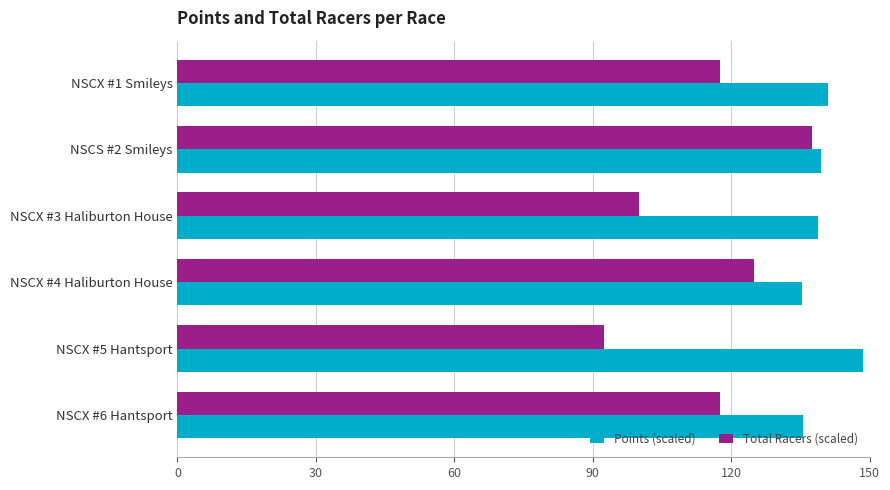

List the series in order of their overall mean, highest first.

Points (scaled), Total Racers (scaled)